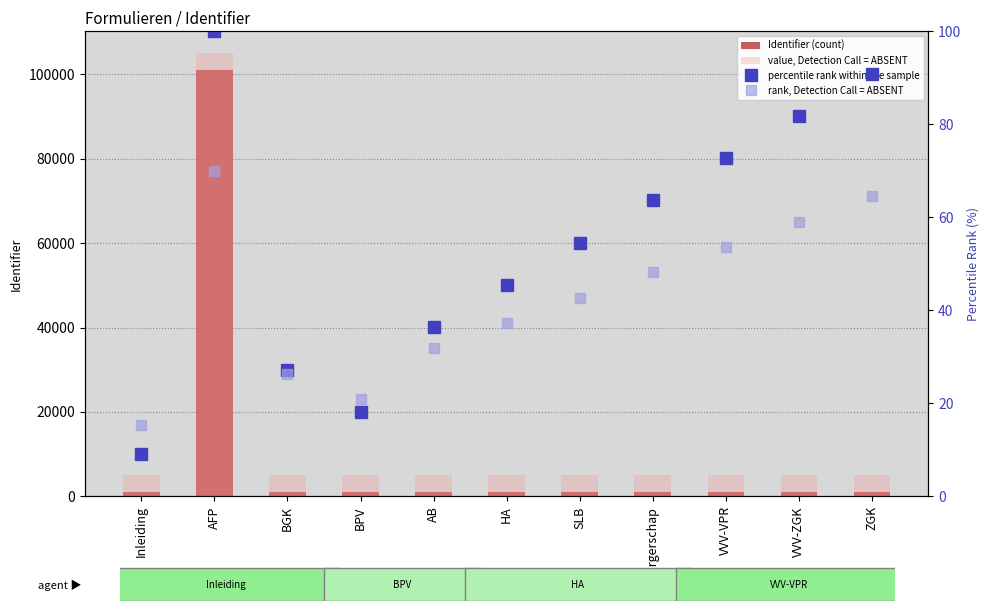

What is the greatest value displayed?

104931.0